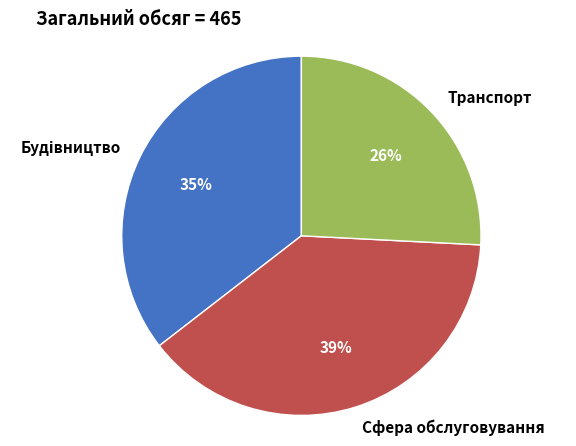

Combined, do Сфера обслуговування and Транспорт account for over 50%?

Yes